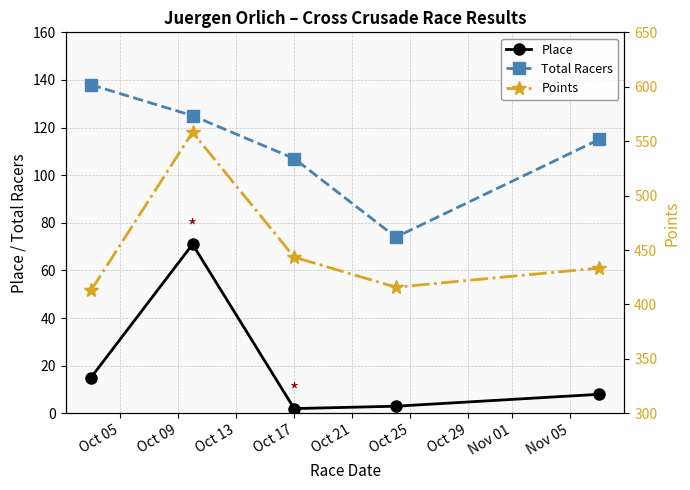

What is the value of the Points point at the 1st from the left?

412.9